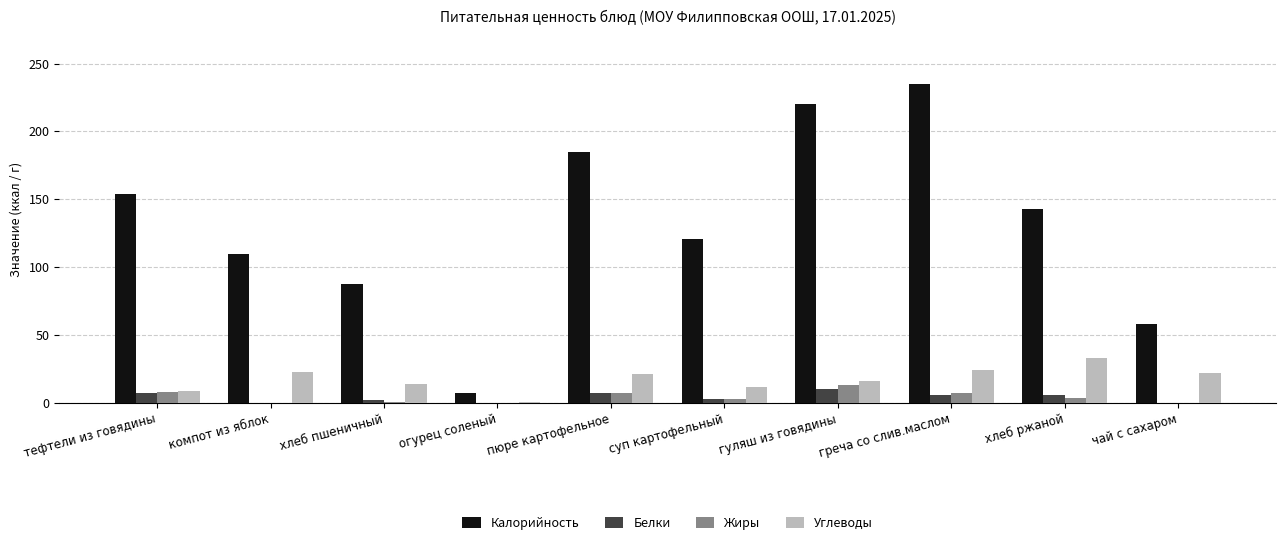

Count the number of data series in this chart.

4